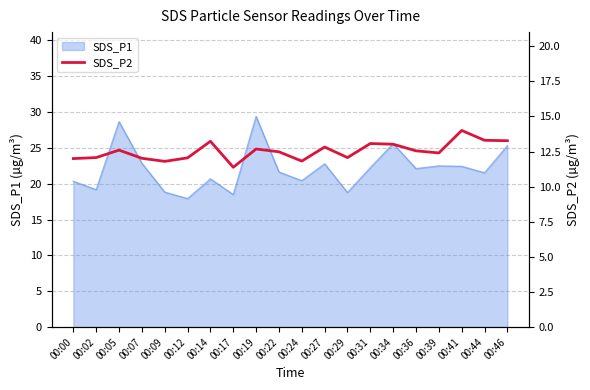

True or false: SDS_P1 has a value of 22.2 at 00:31.

True